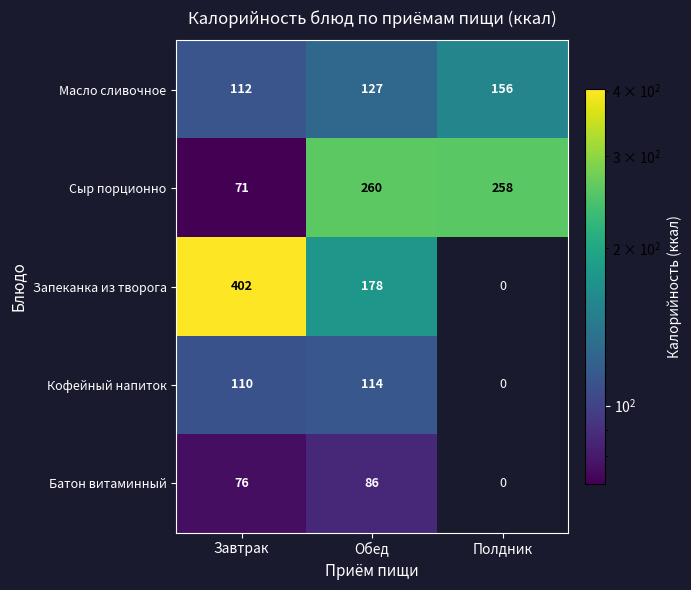

At Обед, list the series in order from largest to smallest.

Сыр порционно, Запеканка из творога, Масло сливочное, Кофейный напиток, Батон витаминный